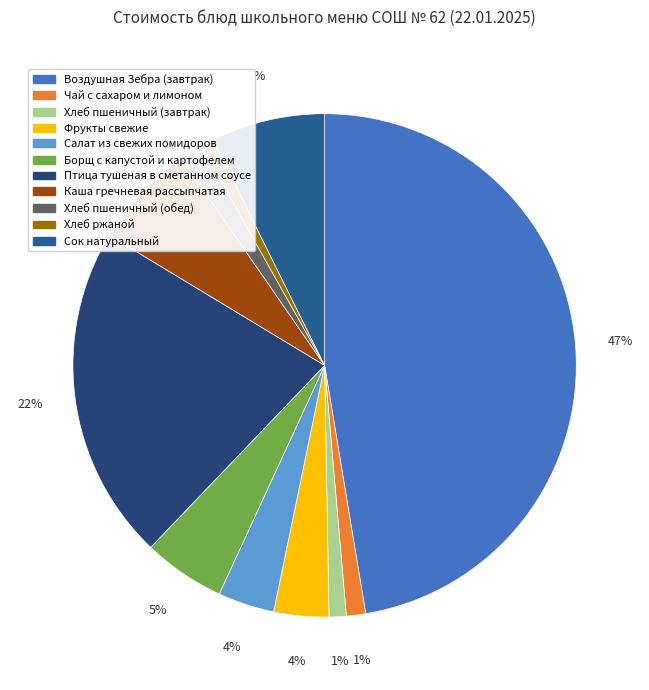

Which has a higher value, Каша гречневая рассыпчатая or Хлеб пшеничный (обед)?

Каша гречневая рассыпчатая